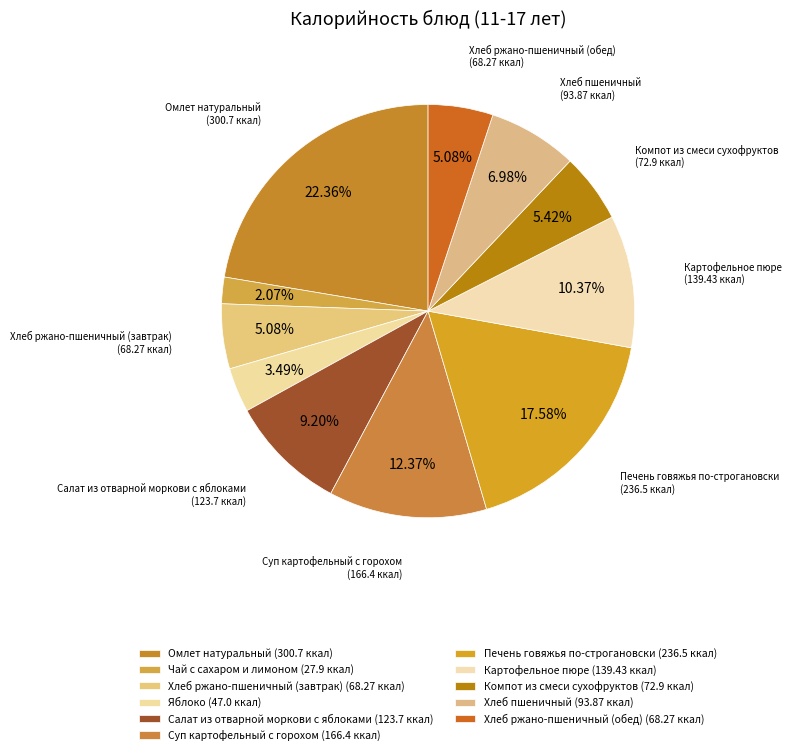

To the nearest percent, what is the difference between the largest and smallest slice percentages?

20%